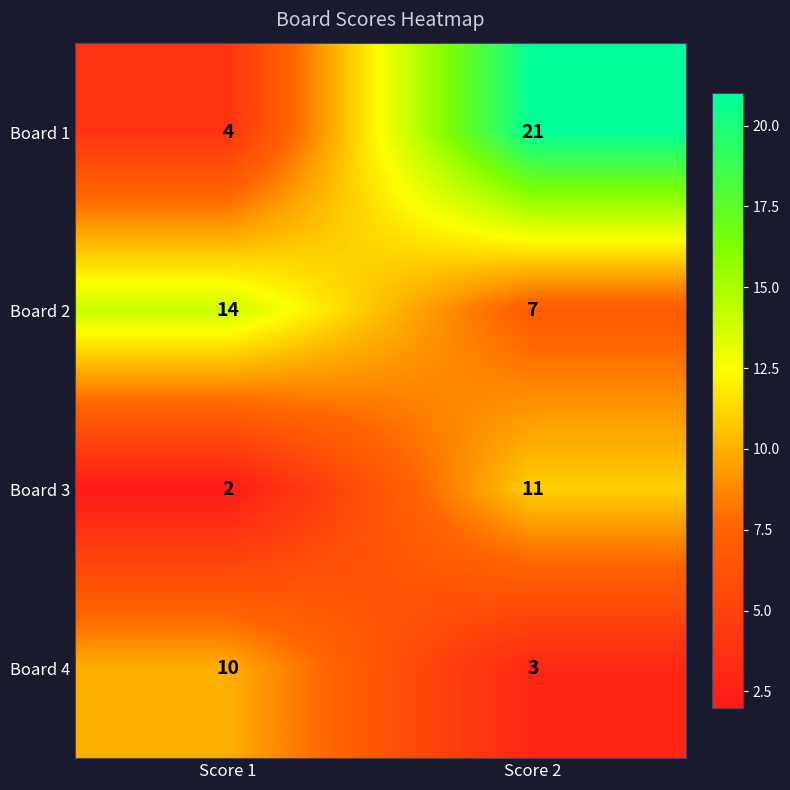

Between Score 1 and Score 2, which series saw the biggest shift?

Board 1